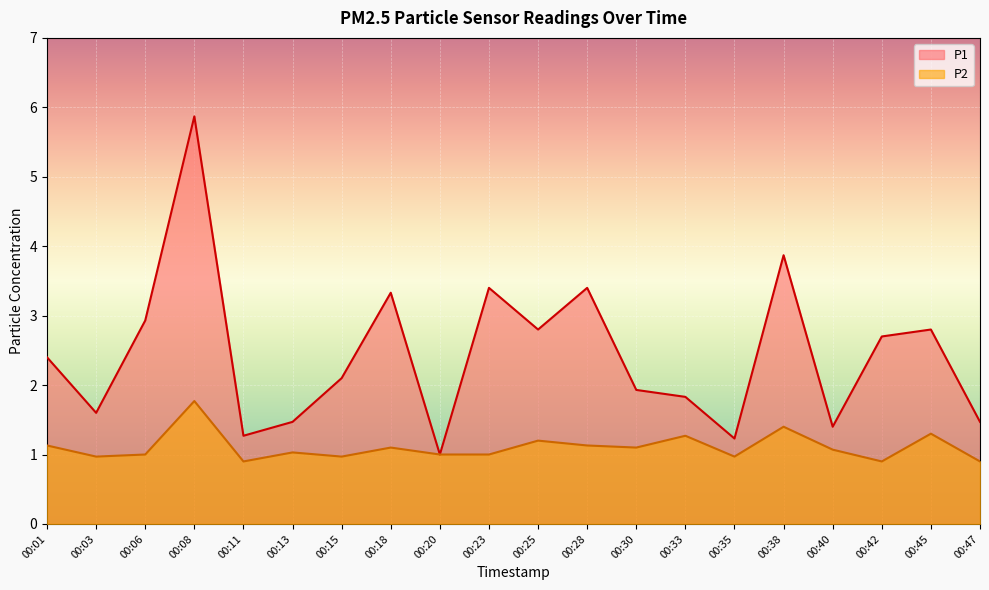

What is the sum of the P2 values at 00:15 and 00:38?

2.4